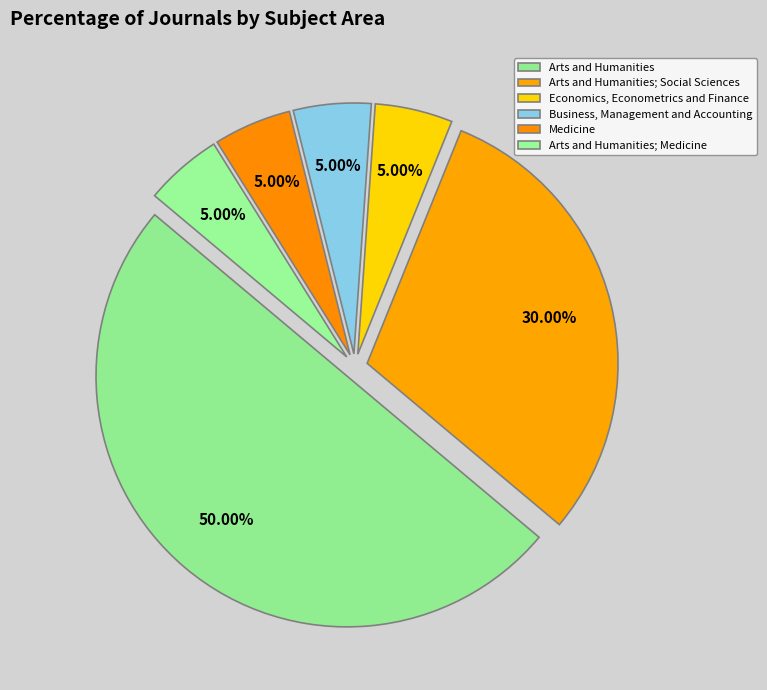

What is the smallest slice in the pie chart?

Economics, Econometrics and Finance